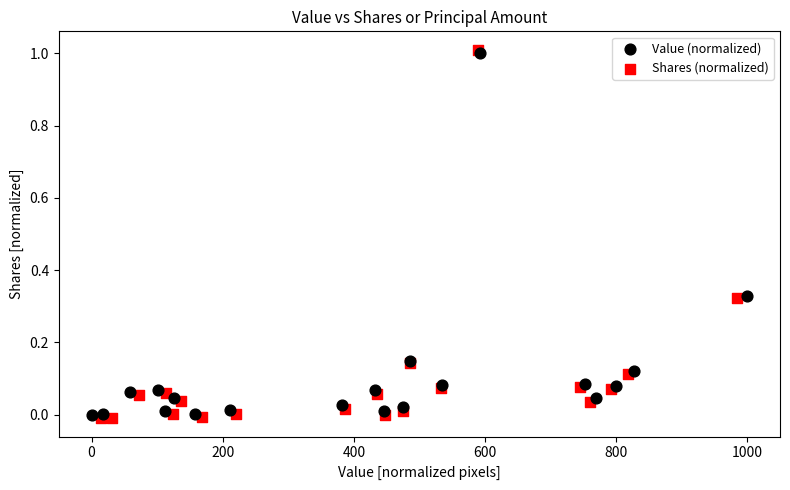

Which series has the widest spread of Y values?

Shares (normalized)